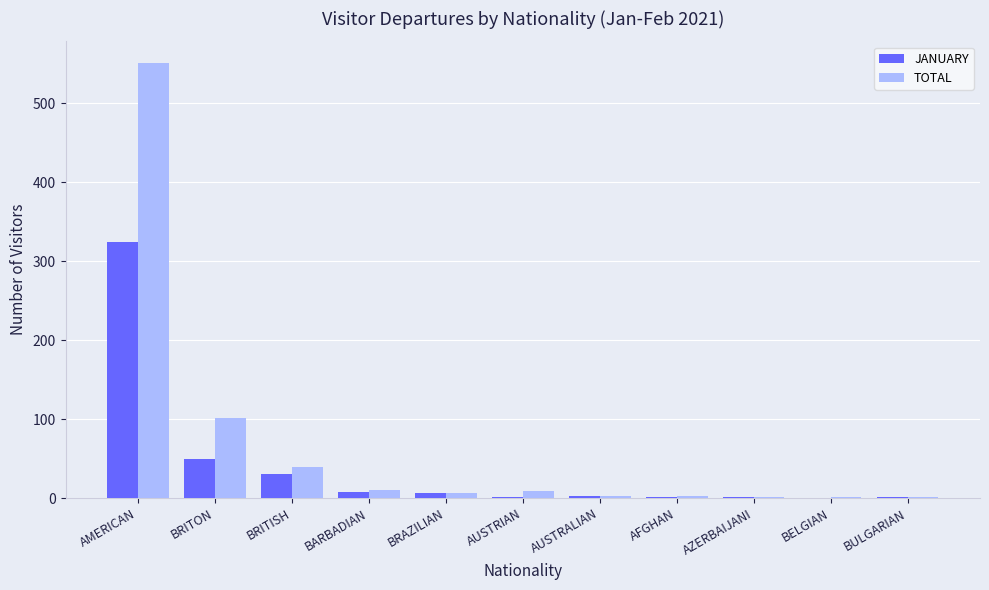

What is the sum of the JANUARY values at BELGIAN and BRITISH?

30